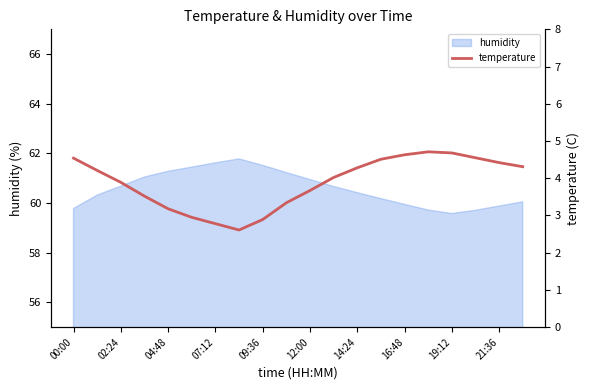

What is the lowest value of the humidity series?

59.6